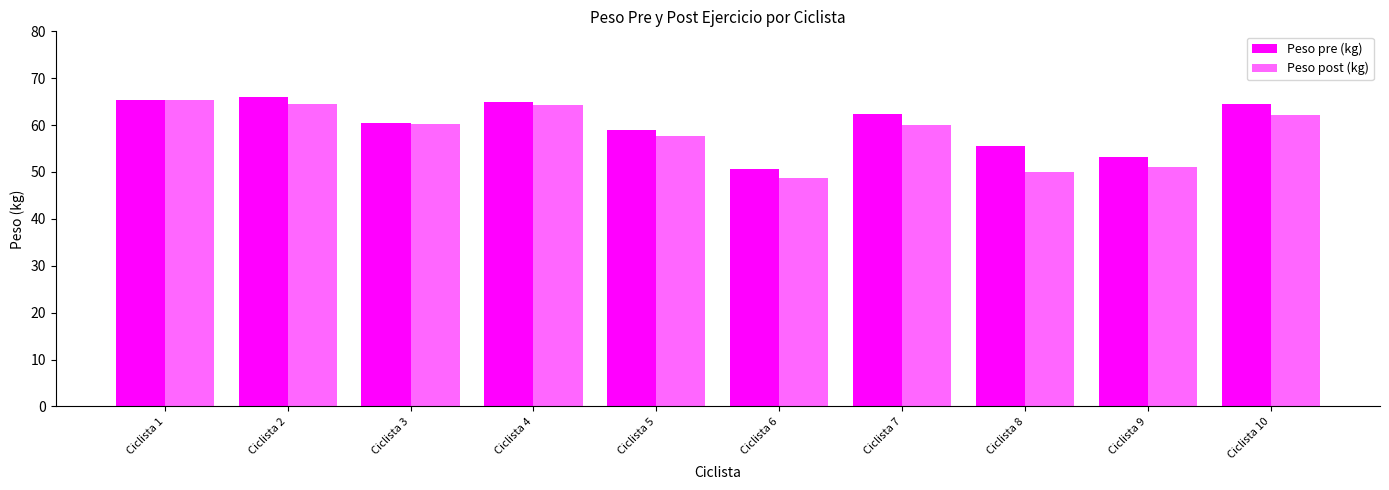

How many categories are shown in the chart?

10